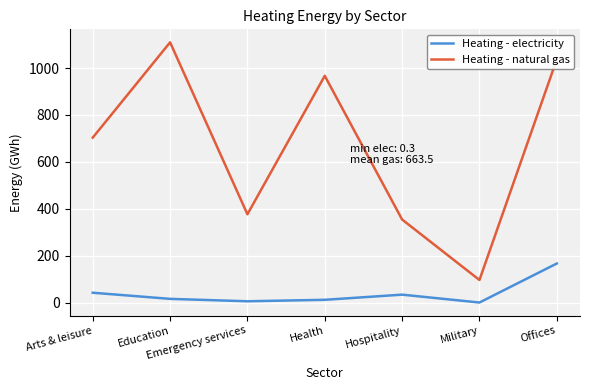

Is the value of Heating - natural gas at Offices greater than the value of Heating - electricity at Hospitality?

Yes